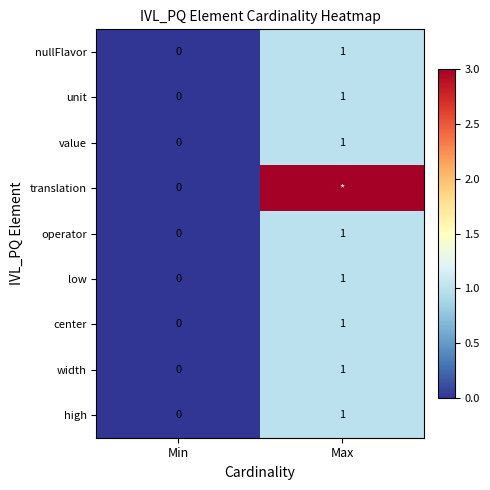

Count the number of data series in this chart.

9